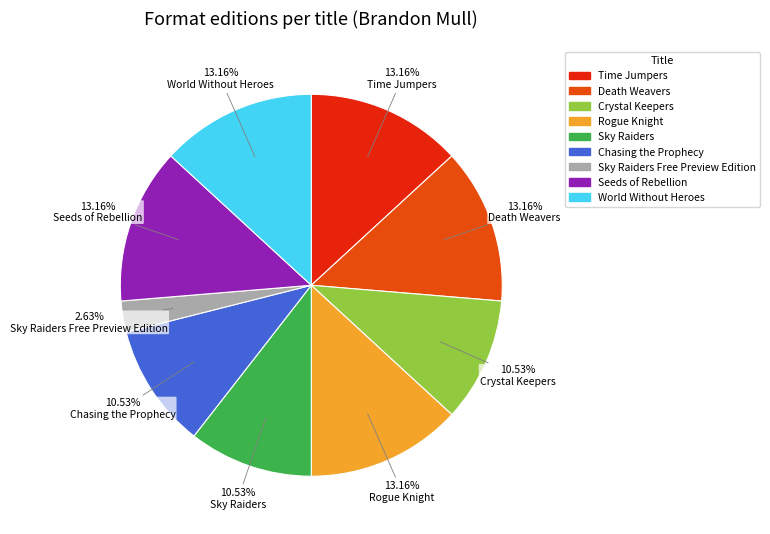

Is there any slice that represents more than half of the pie?

No